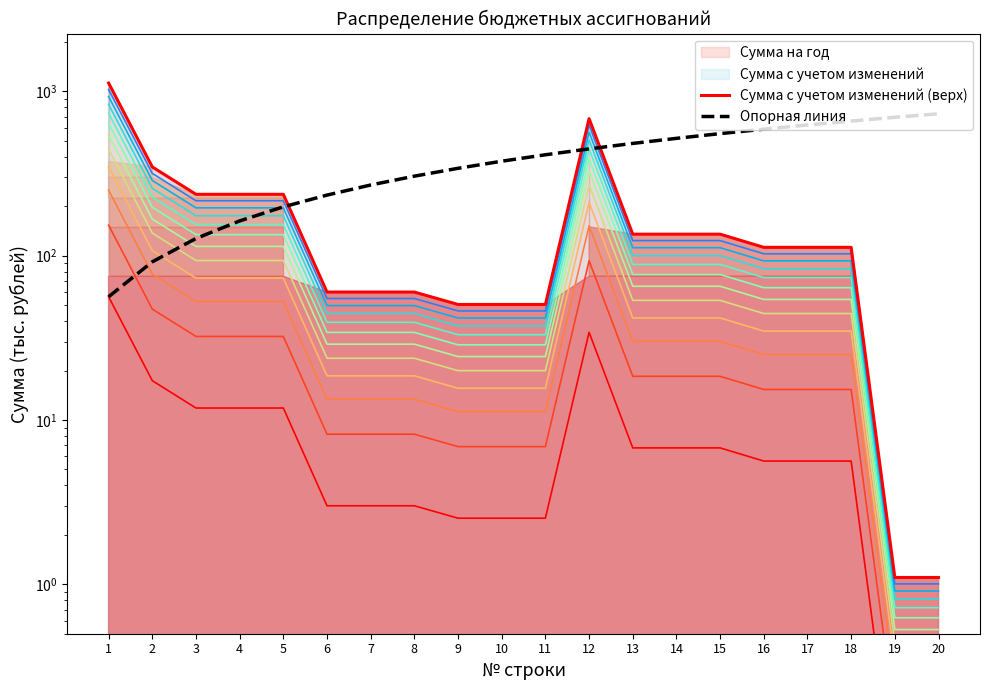

Reading right to left, transcribe all the data shown in this chart.

Сумма с учетом изменений (верх): 1.1	1.1	112.5	112.5	112.5	135.3	135.3	135.3	683.7	50.5	50.5	50.5	60.1	60.1	60.1	236.6	236.6	236.6	347.2	1125.7
Опорная линия: 731.7	696.2	660.6	625.1	589.5	554.0	518.4	482.9	447.3	411.8	376.2	340.7	305.1	269.6	234.0	198.5	162.9	127.4	91.8	56.3